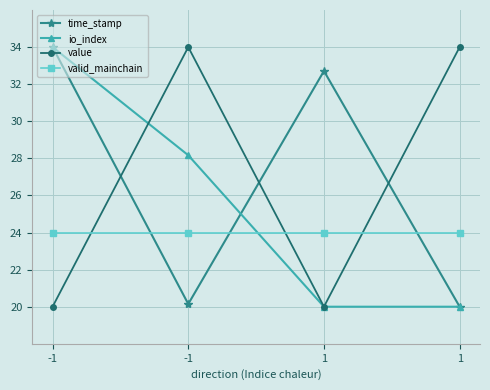

What are all the series names shown in the legend?

time_stamp, io_index, value, valid_mainchain